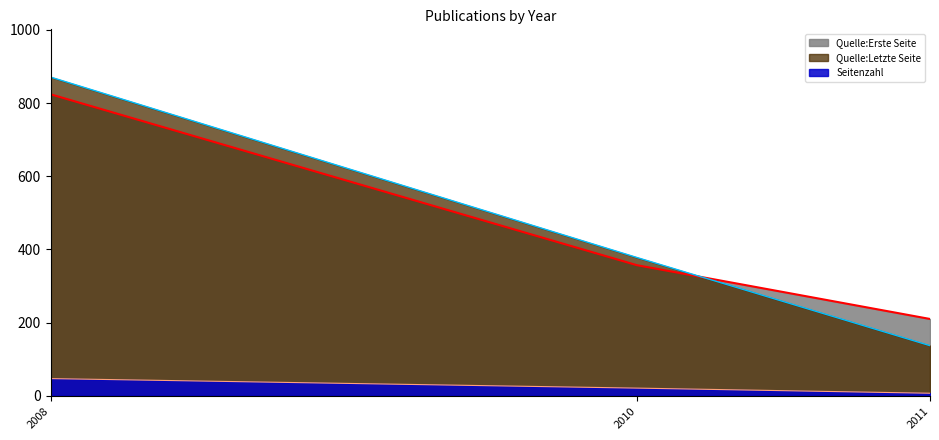

What is the difference between the maximum and minimum values in the Quelle:Erste Seite series?

614